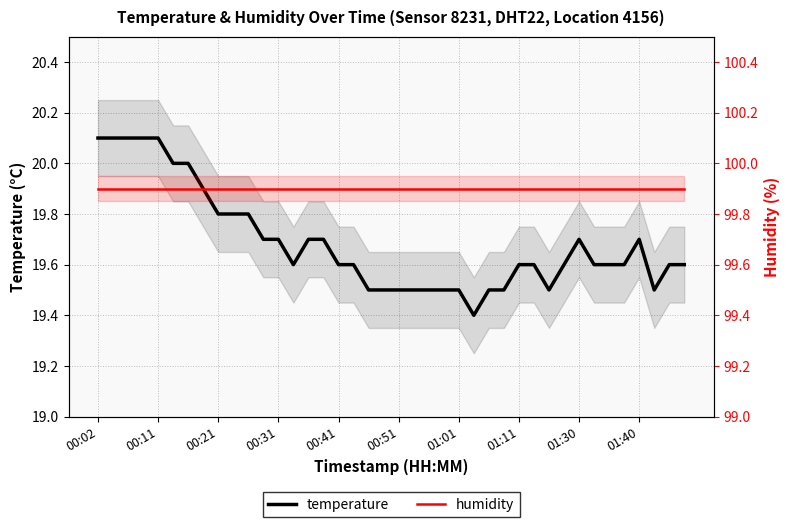

Reading left to right, transcribe all the data shown in this chart.

temperature: 20.1	20.1	20.1	20.1	20.1	20.0	20.0	19.9	19.8	19.8	19.8	19.7	19.7	19.6	19.7	19.7	19.6	19.6	19.5	19.5	19.5	19.5	19.5	19.5	19.5	19.4	19.5	19.5	19.6	19.6	19.5	19.6	19.7	19.6	19.6	19.6	19.7	19.5	19.6	19.6
humidity: 99.9	99.9	99.9	99.9	99.9	99.9	99.9	99.9	99.9	99.9	99.9	99.9	99.9	99.9	99.9	99.9	99.9	99.9	99.9	99.9	99.9	99.9	99.9	99.9	99.9	99.9	99.9	99.9	99.9	99.9	99.9	99.9	99.9	99.9	99.9	99.9	99.9	99.9	99.9	99.9